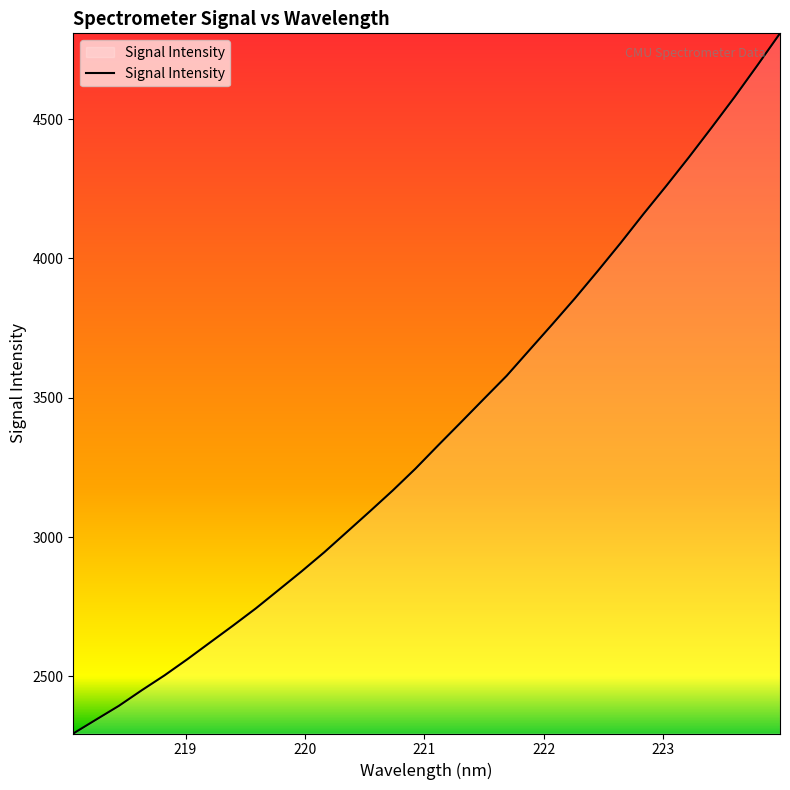

What is the smallest value displayed?

2295.0